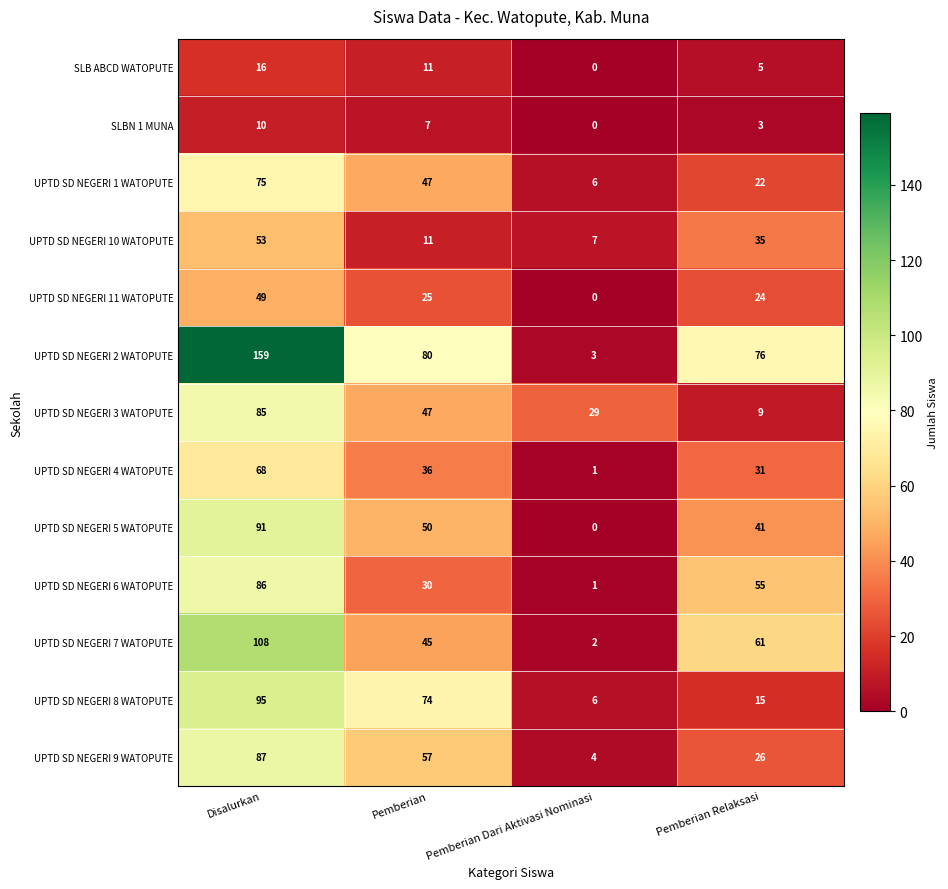

At Disalurkan, list the series in order from smallest to largest.

SLBN 1 MUNA, SLB ABCD WATOPUTE, UPTD SD NEGERI 11 WATOPUTE, UPTD SD NEGERI 10 WATOPUTE, UPTD SD NEGERI 4 WATOPUTE, UPTD SD NEGERI 1 WATOPUTE, UPTD SD NEGERI 3 WATOPUTE, UPTD SD NEGERI 6 WATOPUTE, UPTD SD NEGERI 9 WATOPUTE, UPTD SD NEGERI 5 WATOPUTE, UPTD SD NEGERI 8 WATOPUTE, UPTD SD NEGERI 7 WATOPUTE, UPTD SD NEGERI 2 WATOPUTE